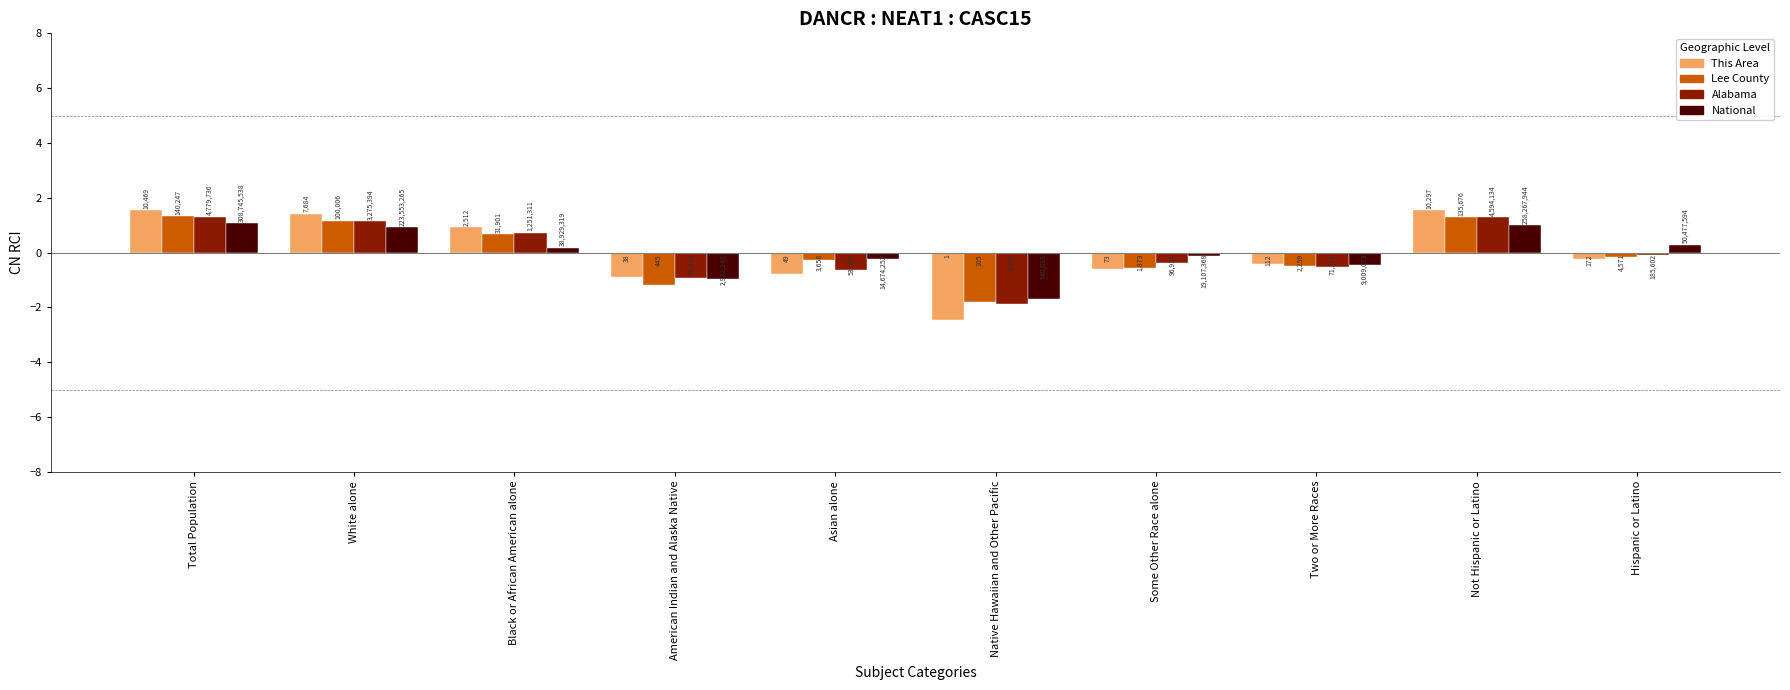

What is the difference between the highest and lowest values at Some Other Race alone?

0.5